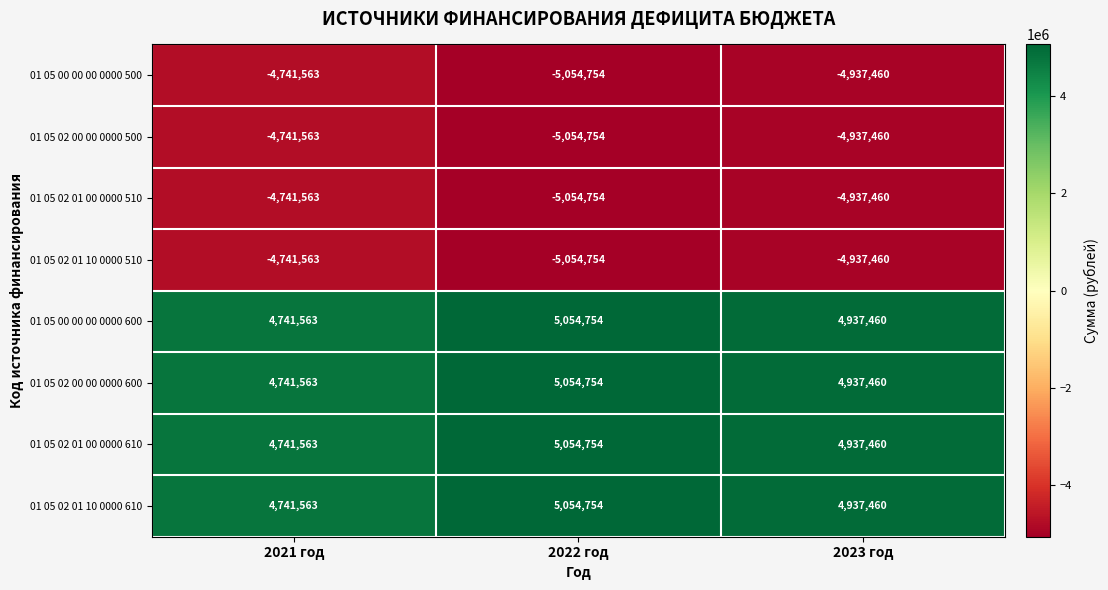

What is the spread (max minus min) of values at 2022 год?

10109508